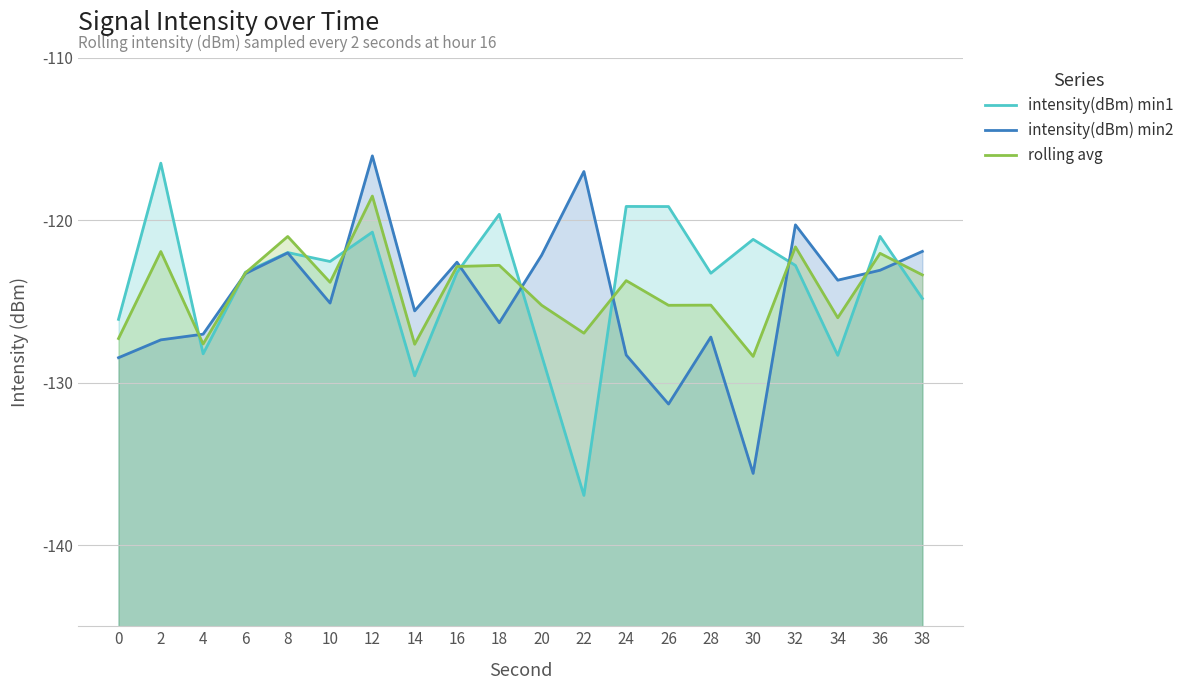

Reading left to right, what are all the values shown in this chart?

intensity(dBm) min1: -126.1	-116.5	-128.2	-123.2	-122.0	-122.5	-120.7	-129.6	-123.2	-119.6	-128.3	-136.9	-119.2	-119.2	-123.3	-121.2	-122.8	-128.3	-121.0	-124.8
intensity(dBm) min2: -128.5	-127.4	-127.0	-123.3	-122.0	-125.1	-116.0	-125.6	-122.6	-126.3	-122.2	-117.0	-128.3	-131.3	-127.2	-135.6	-120.3	-123.7	-123.1	-121.9
rolling avg: -127.3	-121.9	-127.6	-123.2	-121.0	-123.8	-118.5	-127.6	-122.8	-122.8	-125.2	-127.0	-123.7	-125.2	-125.2	-128.4	-121.6	-126.0	-122.0	-123.4